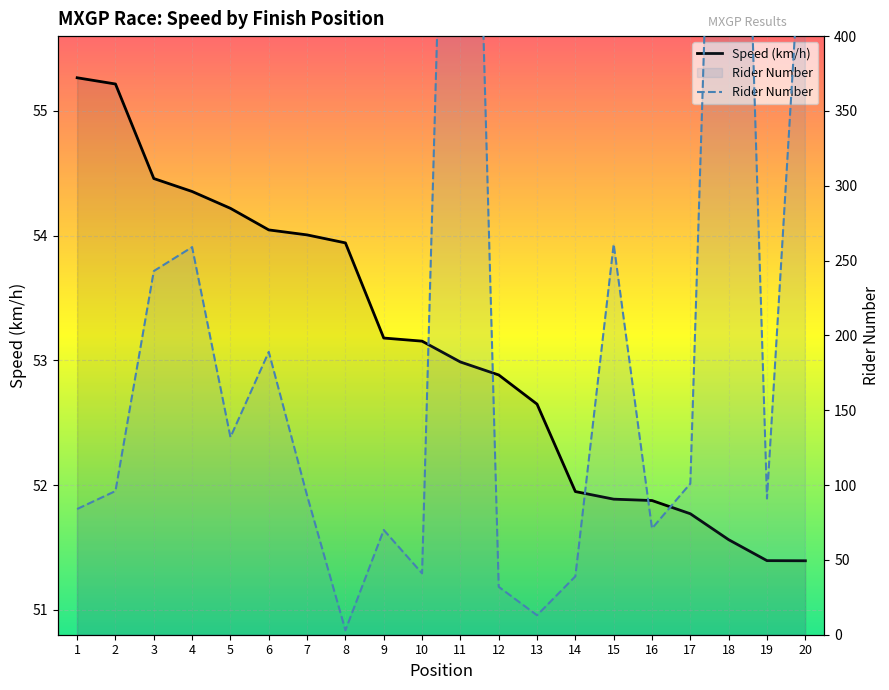

What is the difference between the maximum and minimum values in the Rider Number series?

956.0